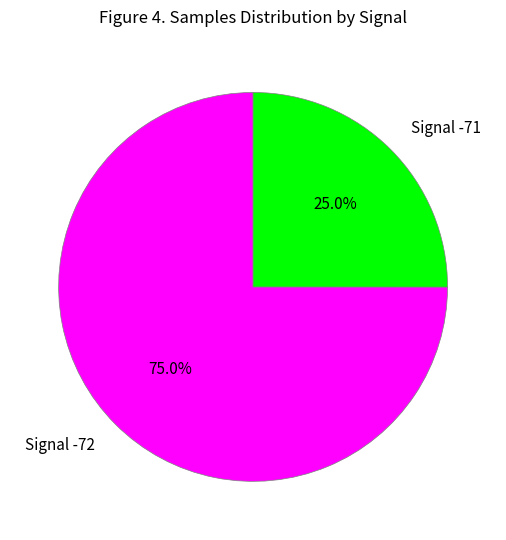

To the nearest percent, what is the average slice percentage?

50%